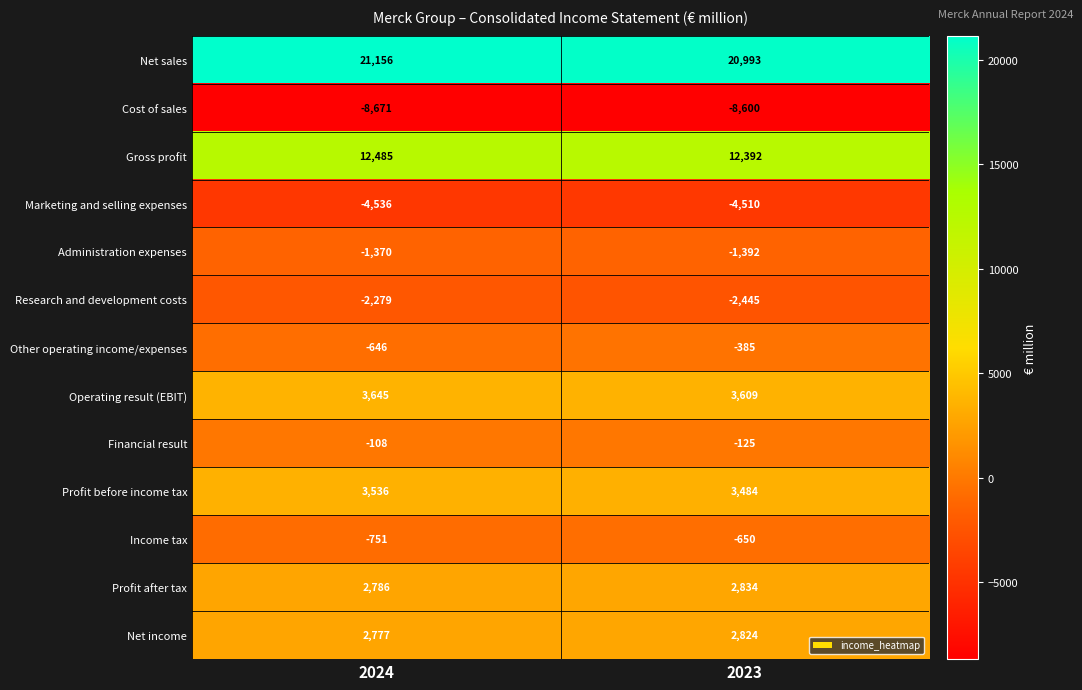

Which series changed the most between 2024 and 2023?

Other operating income/expenses